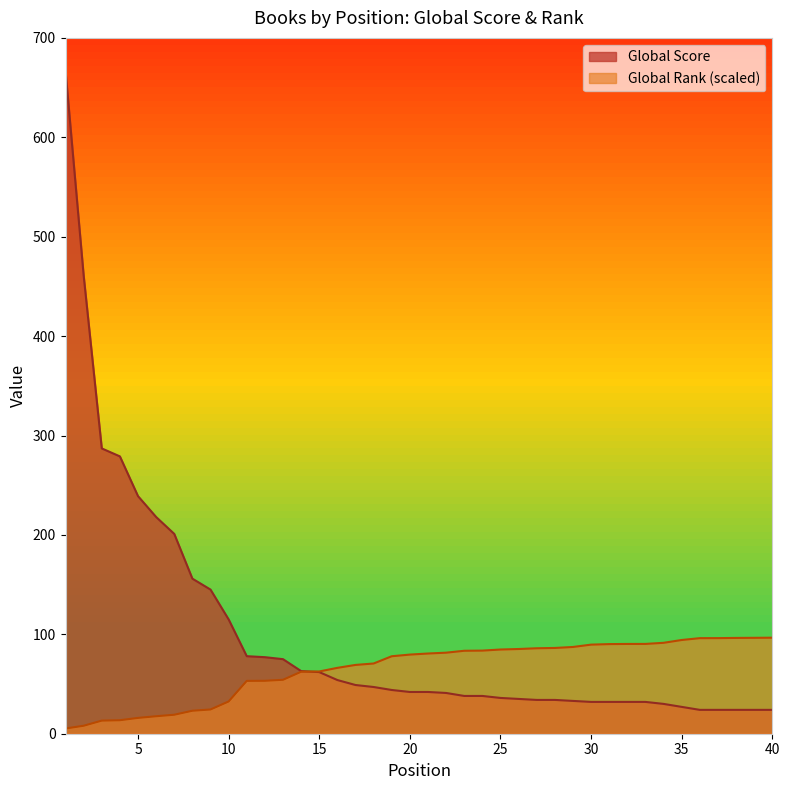

Which series changed the most between 23 and 31?

Global Rank (scaled)